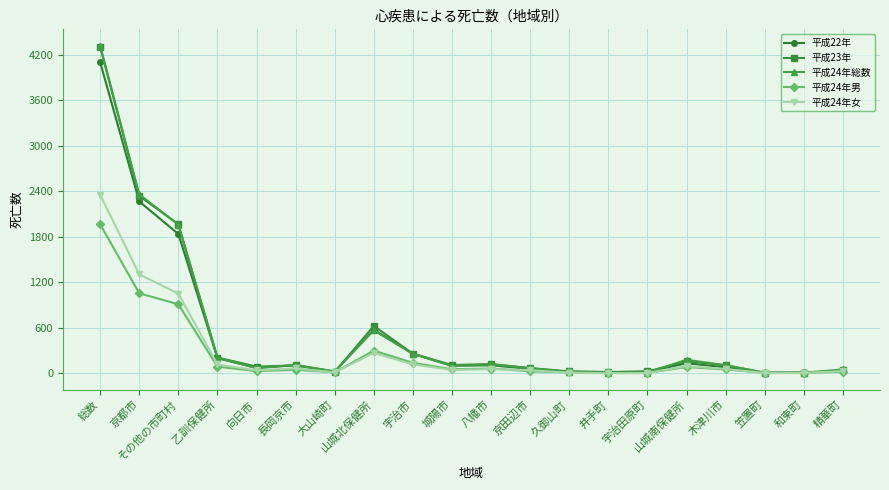

What is the maximum value for 平成24年男?

1964